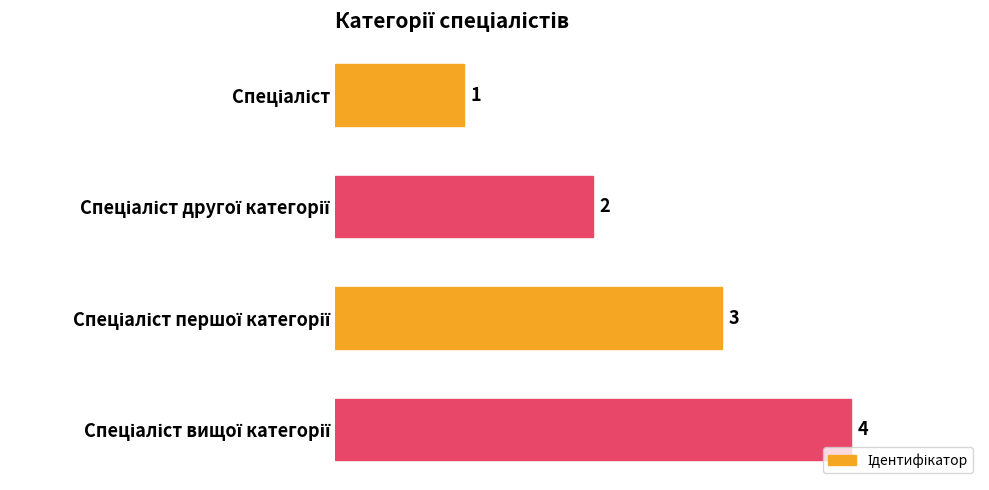

What is the greatest value displayed?

4